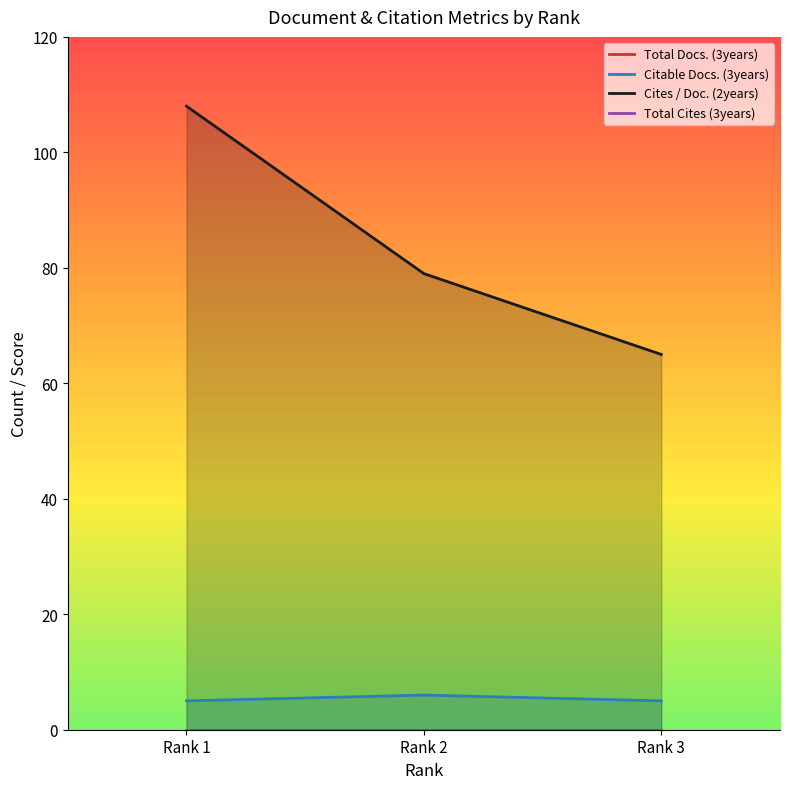

Reading left to right, extract all data points from this chart.

Total Docs. (3years): 0	0	0
Citable Docs. (3years): 5	6	5
Cites / Doc. (2years): 108	79	65
Total Cites (3years): 0	0	0